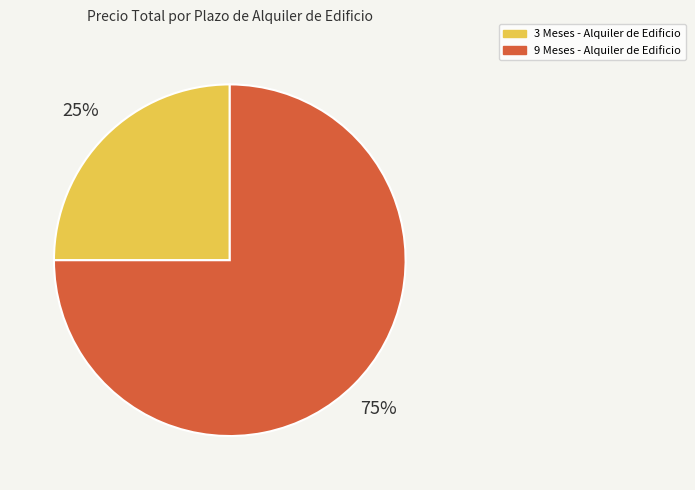

To the nearest percent, what is the difference between the largest and smallest slice percentages?

50%